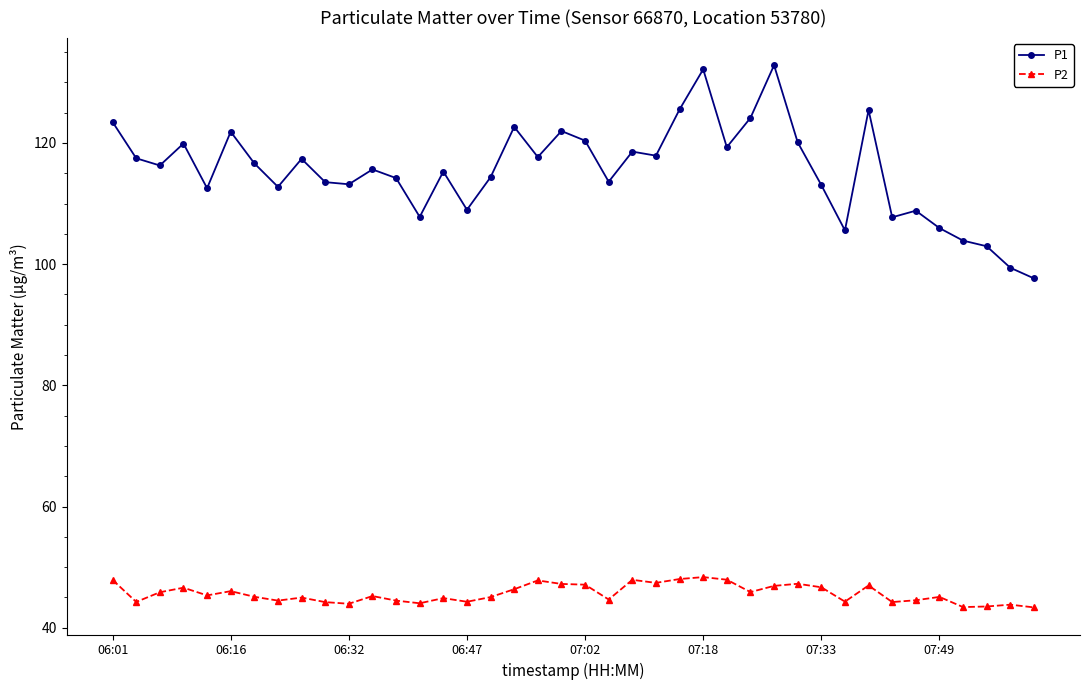

In P1, how many points are higher than both neighbors (excluding endpoints)?

12